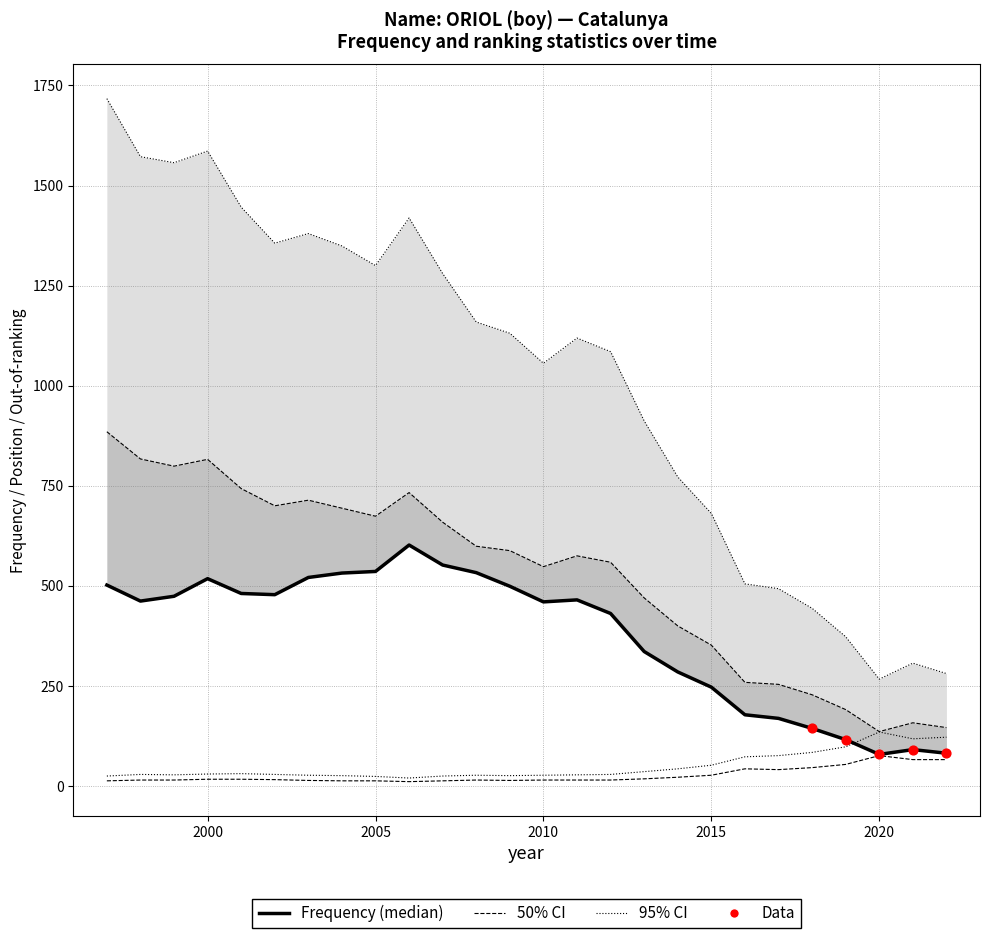

At which category is the sum across all series the highest?

1997